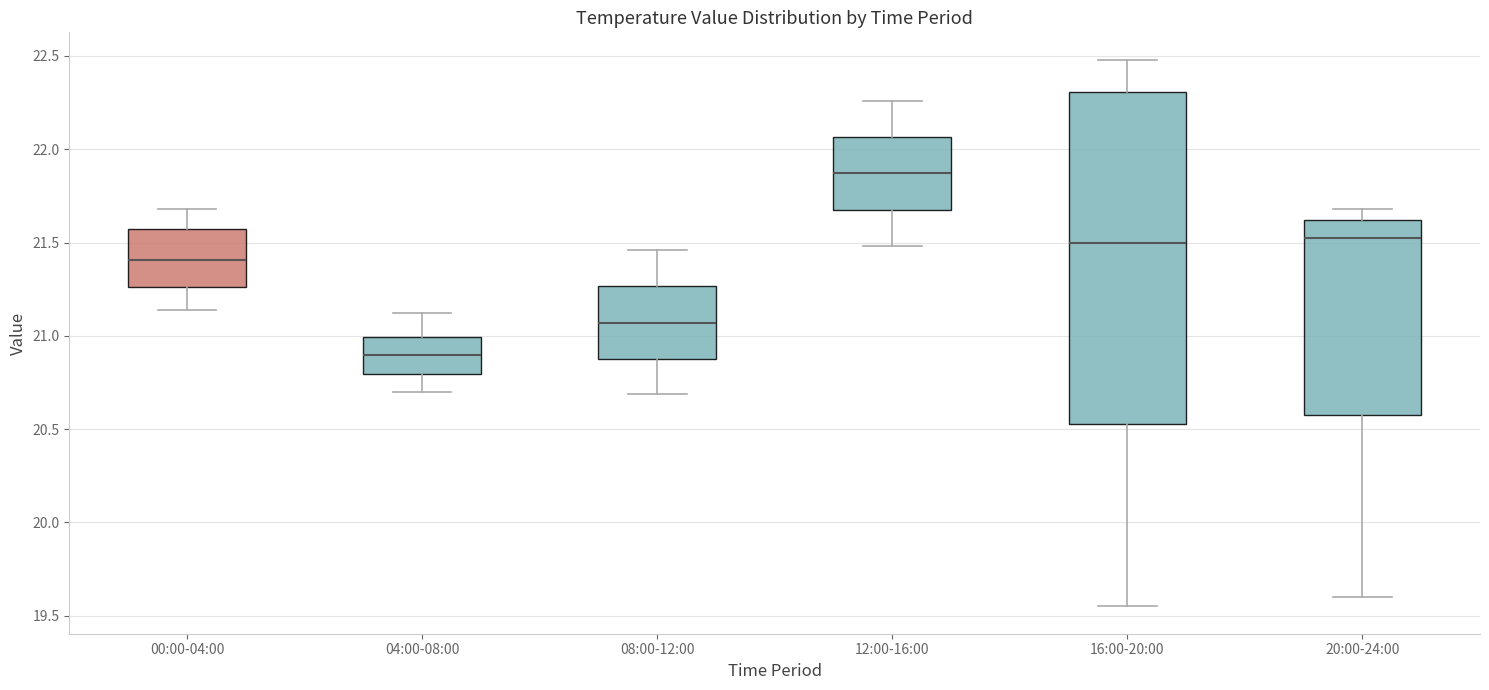

Reading left to right, transcribe this box plot: for each box, give where its median line is, the range the box spans, and where its two whiskers end, as read against the y-axis. The values are not printed on the chart, so give them approximately, as read against the axis.

00:00-04:00: median 21.40, box 21.25 to 21.55, whiskers 21.15 to 21.70
04:00-08:00: median 20.90, box 20.80 to 21.00, whiskers 20.70 to 21.10
08:00-12:00: median 21.05, box 20.90 to 21.25, whiskers 20.70 to 21.45
12:00-16:00: median 21.85, box 21.70 to 22.05, whiskers 21.50 to 22.25
16:00-20:00: median 21.50, box 20.55 to 22.30, whiskers 19.55 to 22.50
20:00-24:00: median 21.55, box 20.60 to 21.60, whiskers 19.60 to 21.70